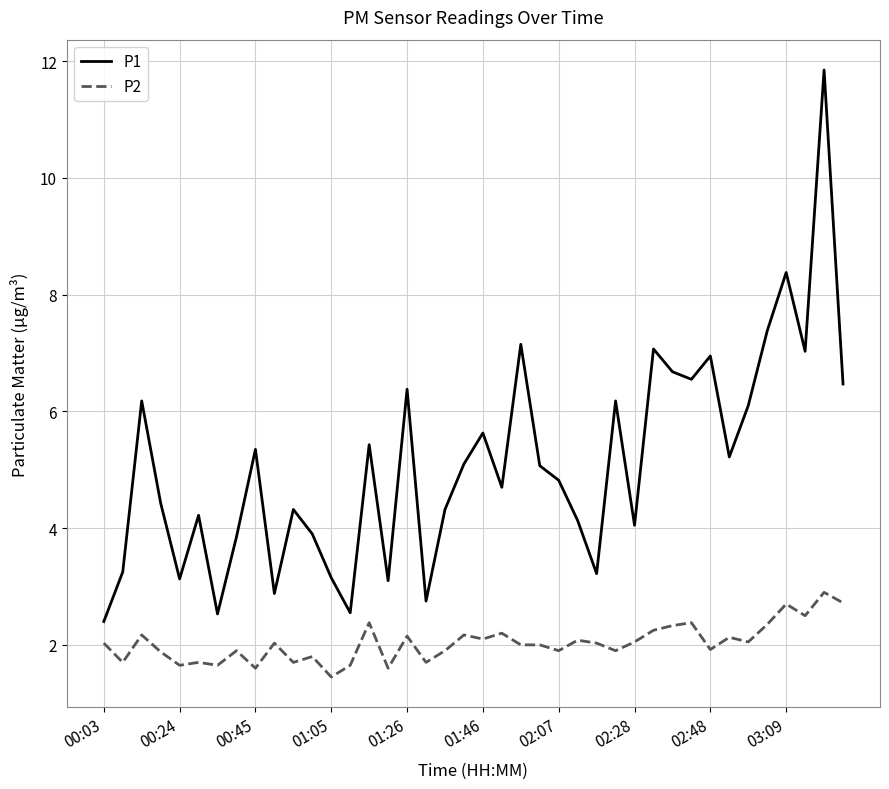

True or false: P2 and P1 intersect in this chart.

False